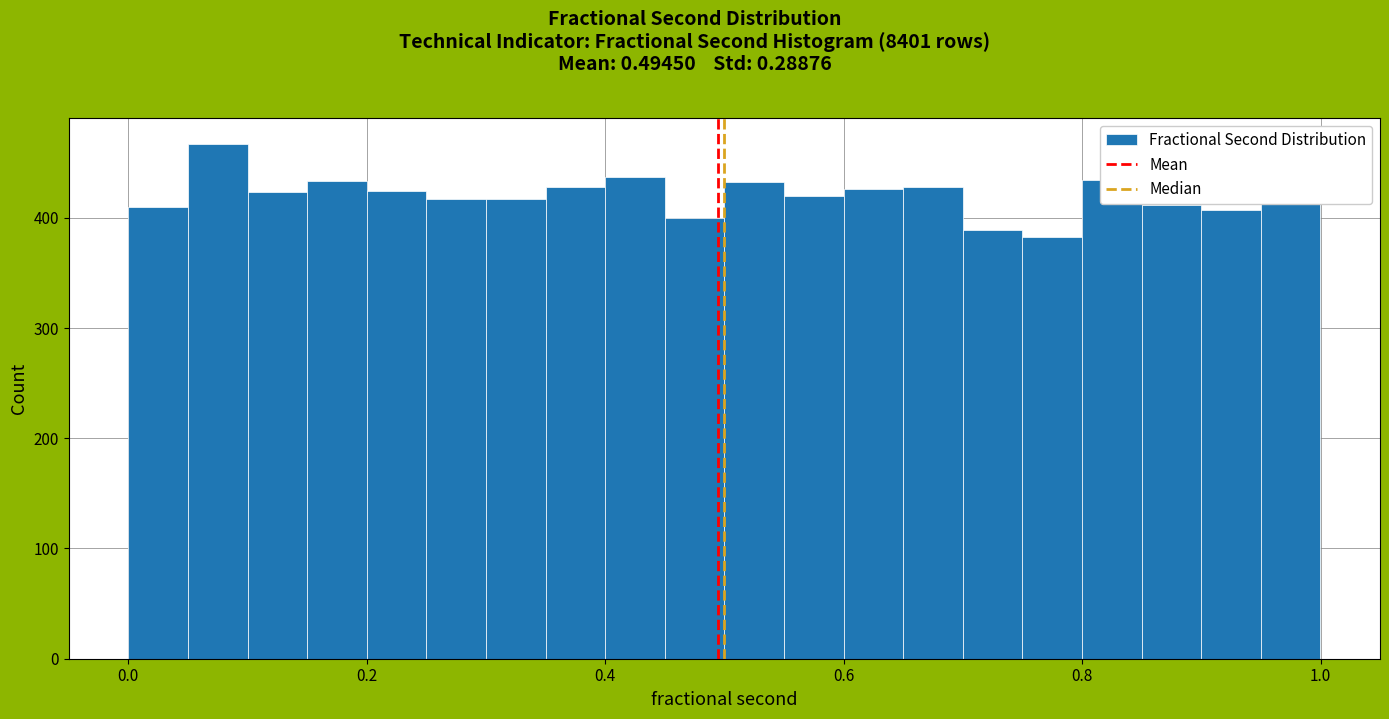

Read against the x-axis, roughly where is the centre of the tallest bar?

0.08